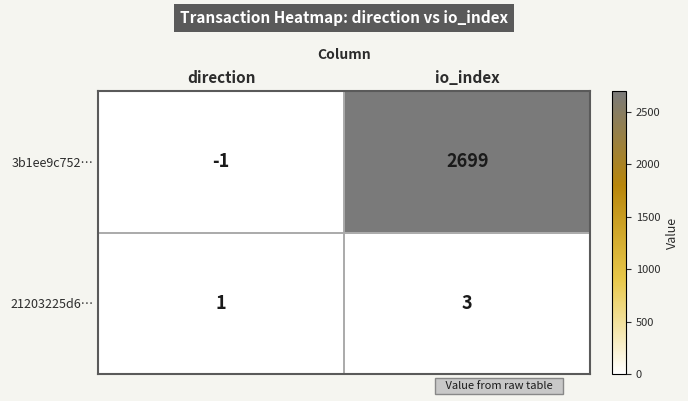

What is the difference between the maximum and minimum values in the 3b1ee9c752… series?

2700